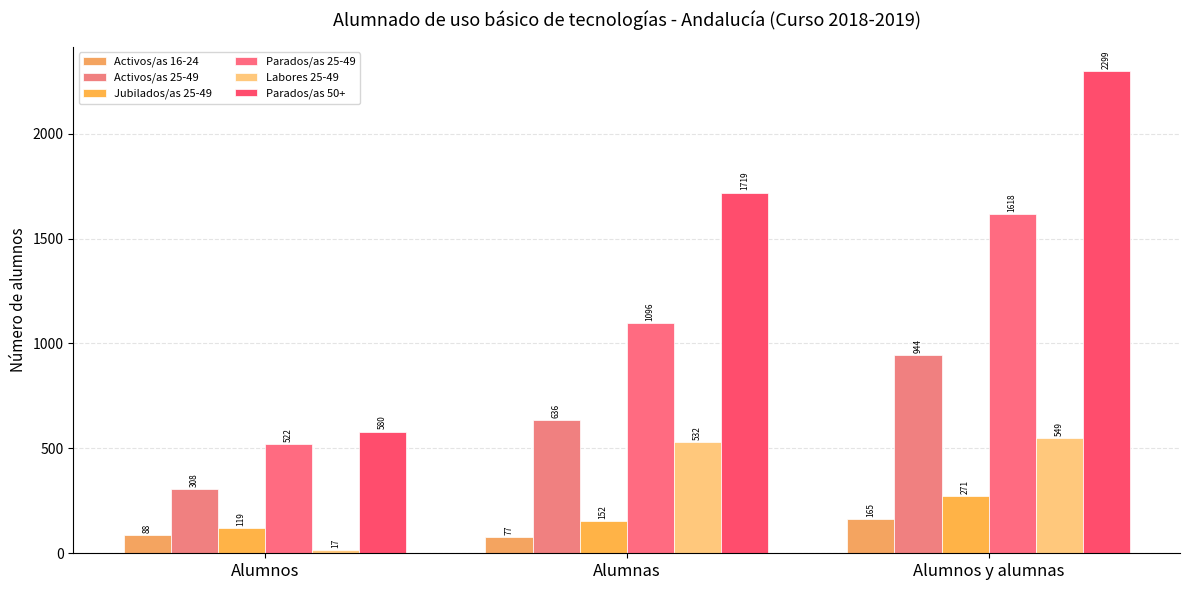

What is the average value of the Parados/as 25-49 series?

1079